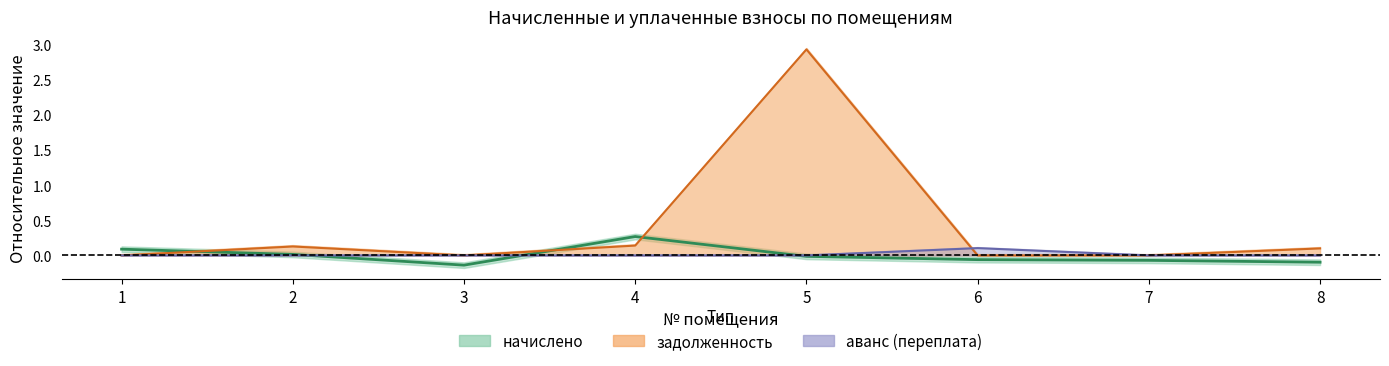

Reading right to left, list all the values displayed in this chart.

начислено: 8=-0.1	7=-0.1	6=-0.1	5=-0.0	4=0.3	3=-0.1	2=0.0	1=0.1
задолженность: 8=0.1	7=0.0	6=0.0	5=2.9	4=0.1	3=0.0	2=0.1	1=0.0
аванс (переплата): 8=0.0	7=0.0	6=0.1	5=0.0	4=0.0	3=0.0	2=0.0	1=0.0